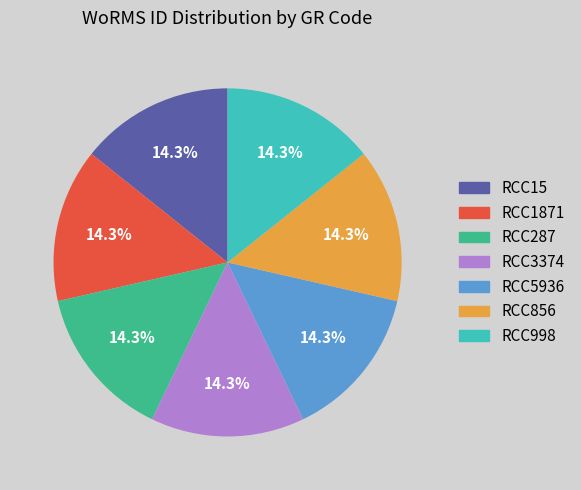

Combined, do RCC856 and RCC3374 account for over 50%?

No